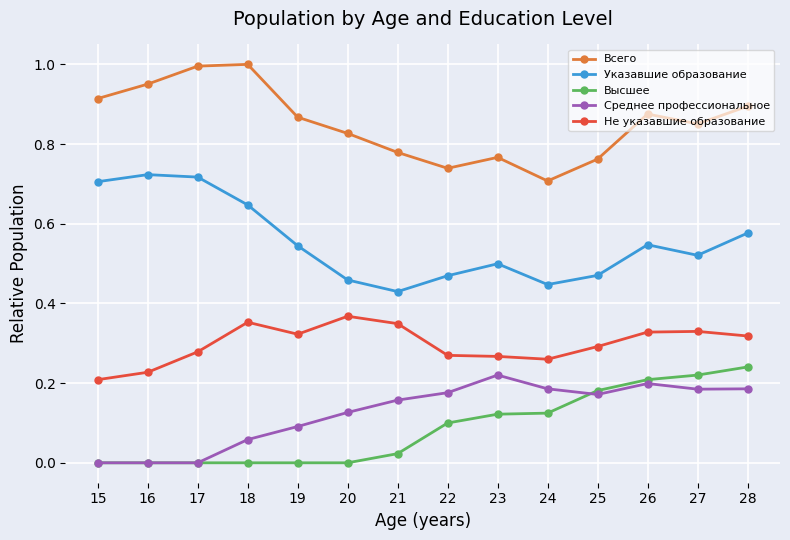

The Высшее series shows 0.0 at 20. True or false?

True